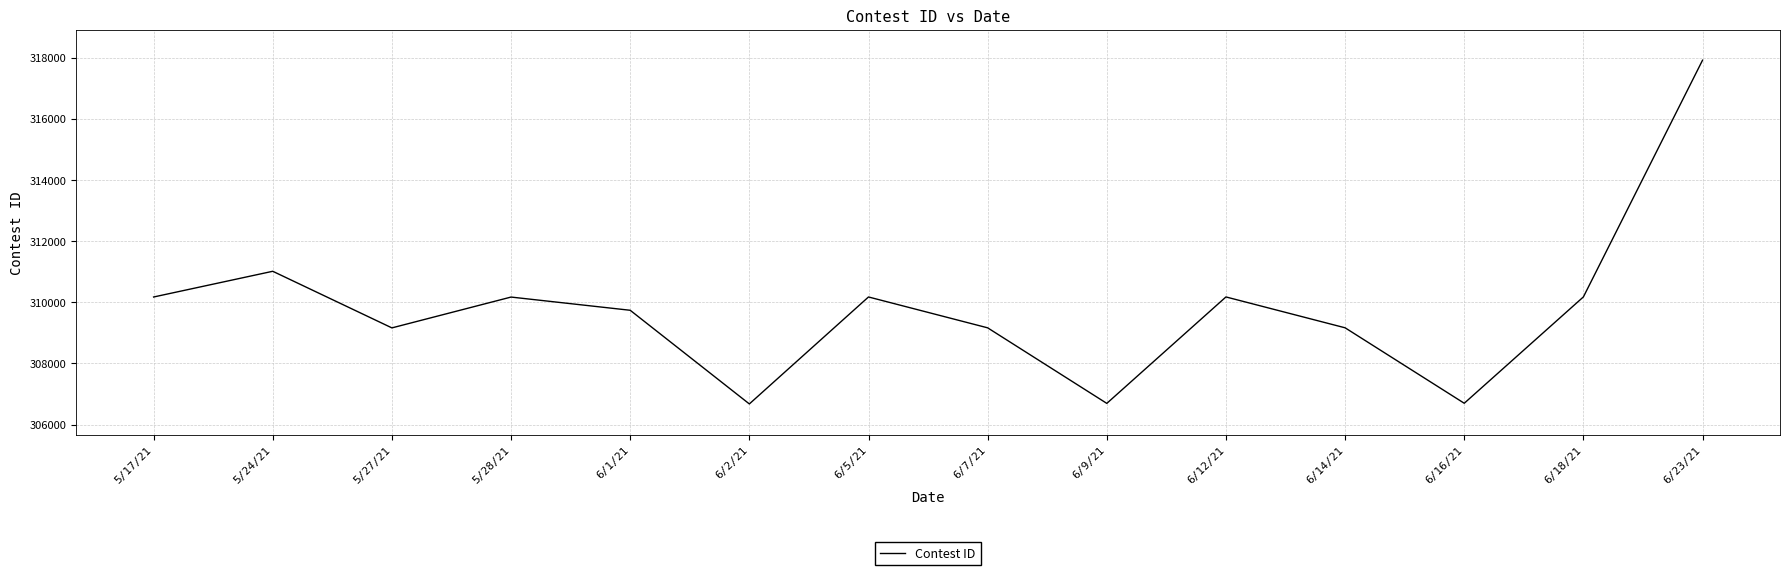

Which has a higher value, 6/14/21 or 6/16/21?

6/14/21